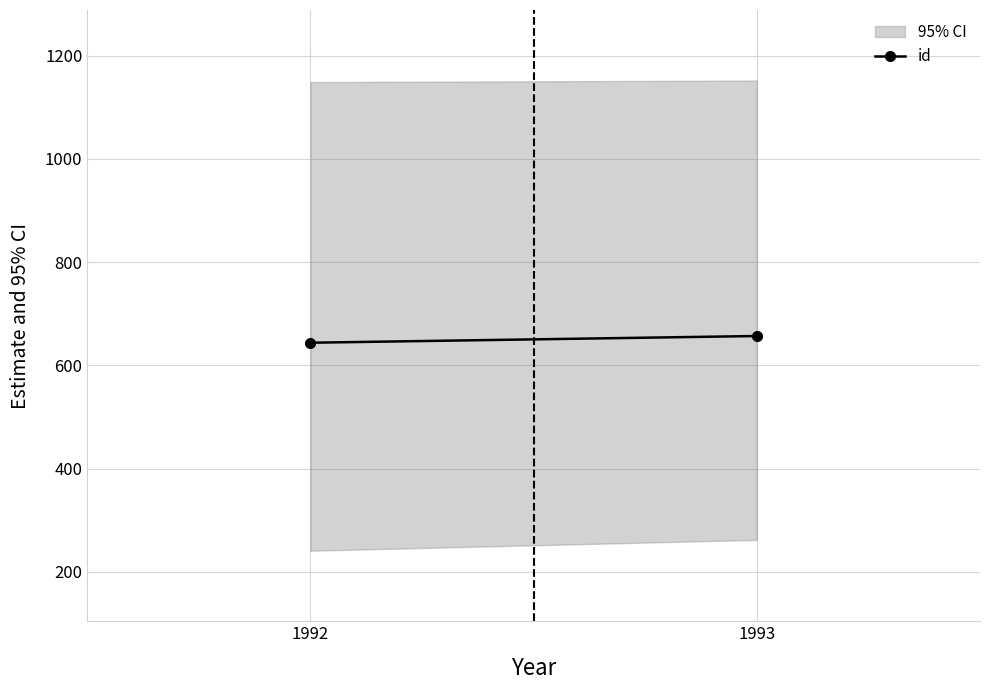

What is the value of the 2nd point from the left?

657